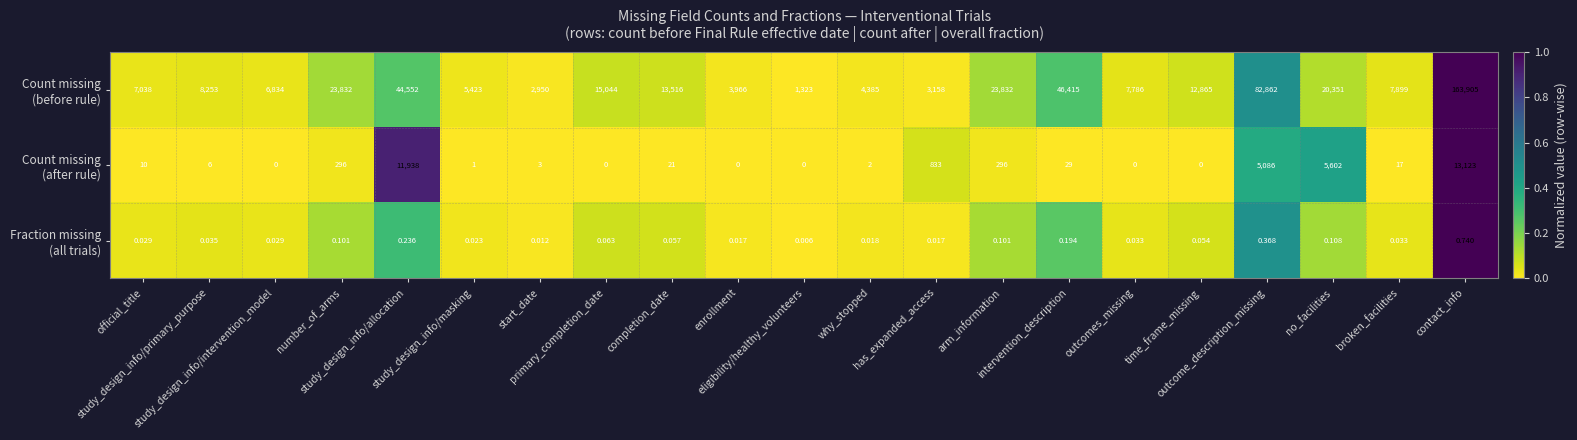

What is the greatest value displayed?

163905.0